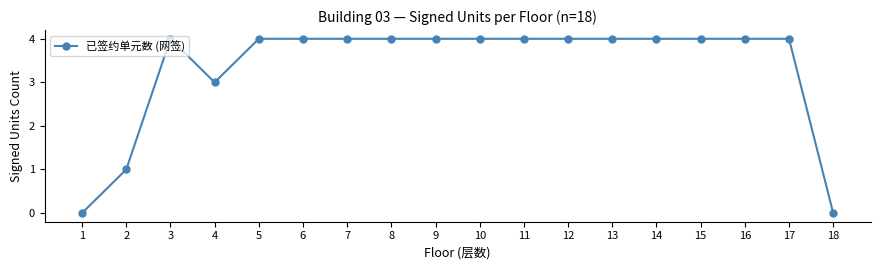

True or false: the data shows 4 at 15.

True